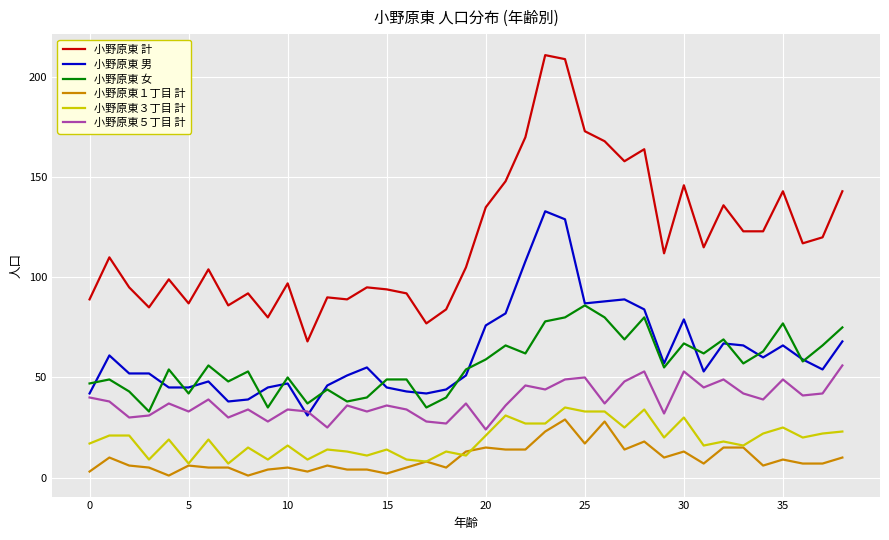

Which series has the largest total across all categories?

小野原東 計